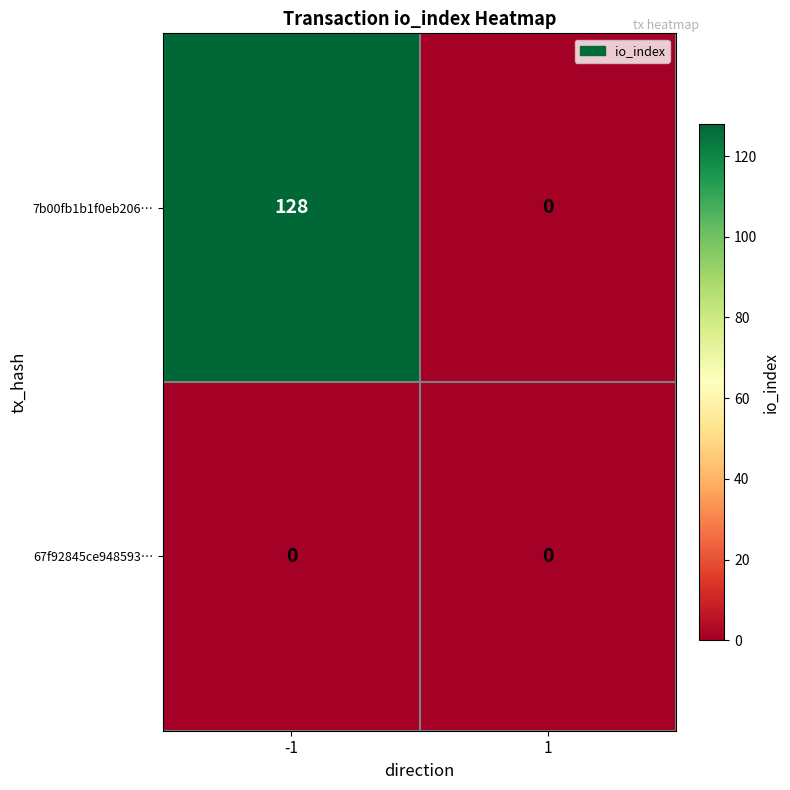

List the series in order of their overall mean, highest first.

7b00fb1b1f0eb206…, 67f92845ce948593…